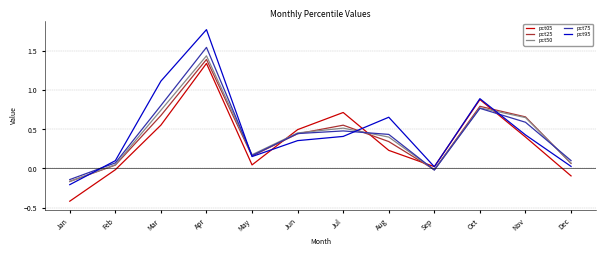

At which label does pct95 first exceed 0?

Feb